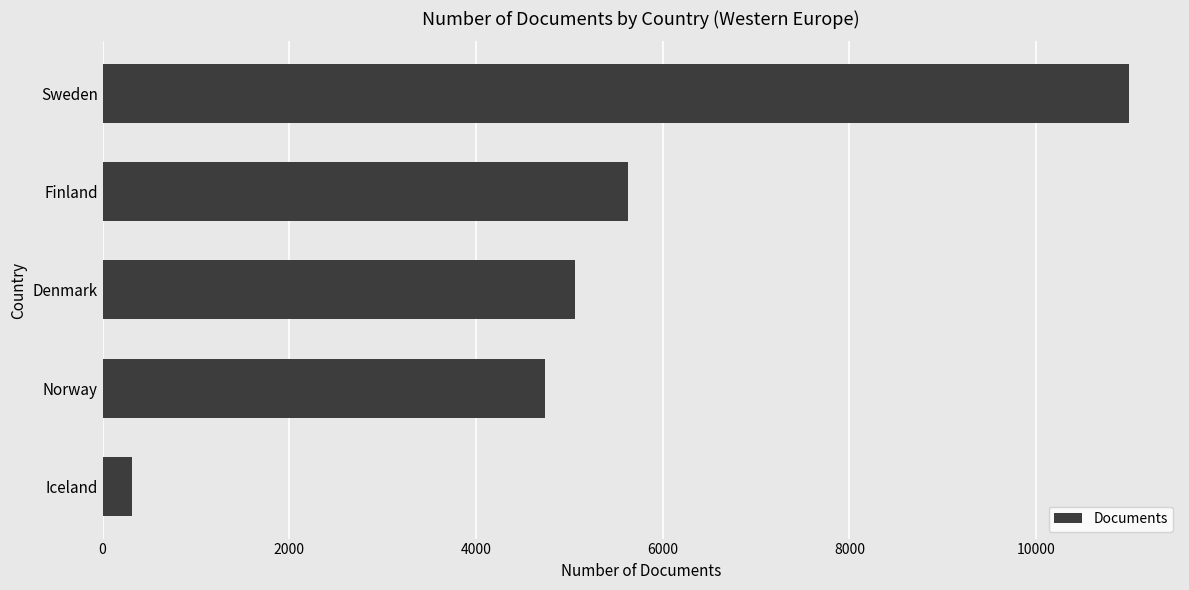

Approximately how many times larger is the value at Denmark compared to Norway?

1.1